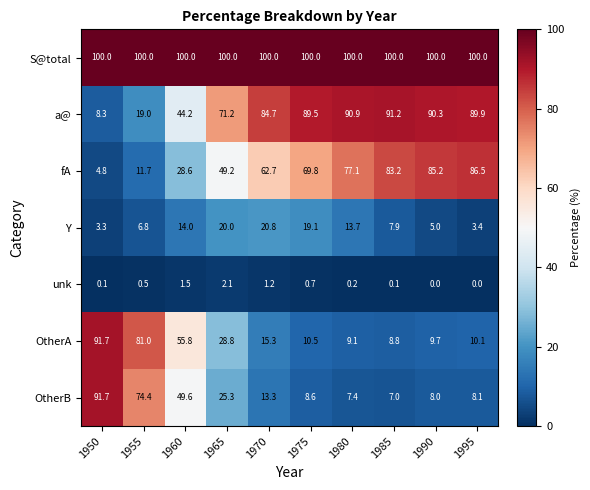

Rank the series at 1970 from lowest to highest value.

unk, OtherB, OtherA, Y, fA, a@, S@total